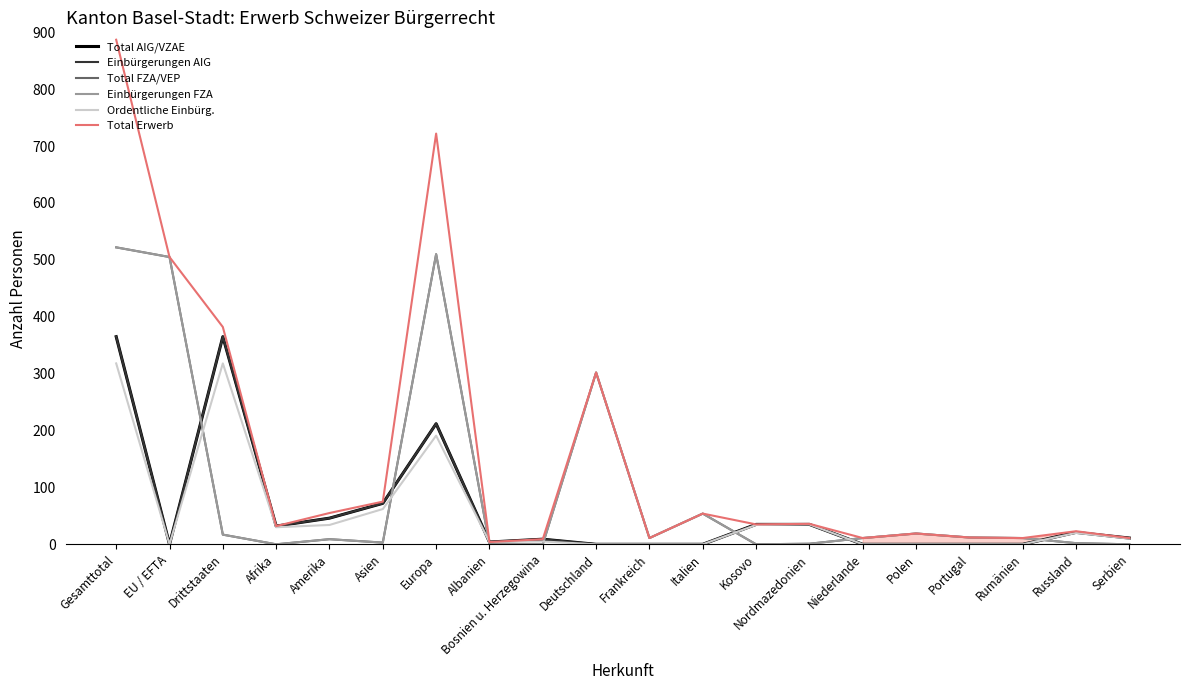

Is this an area chart (filled region under the line)?

Yes